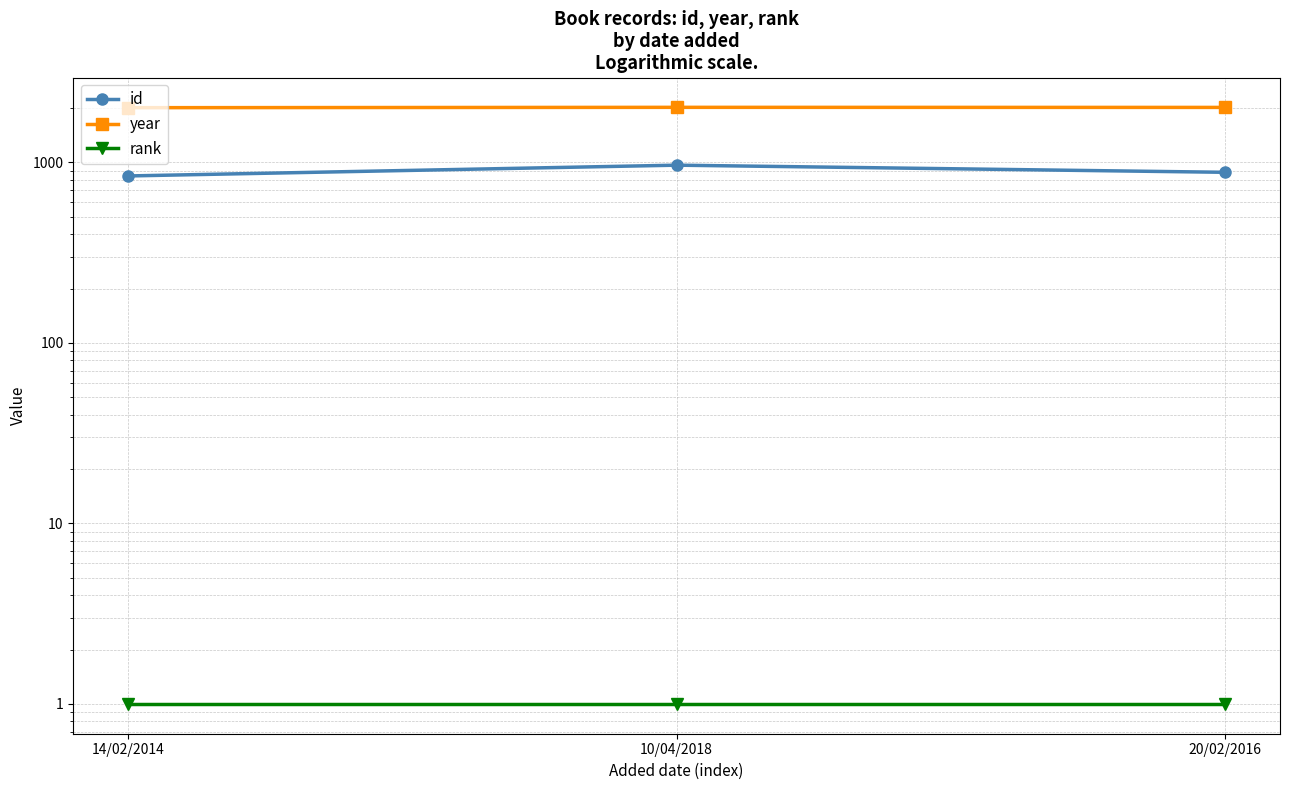

Where does the id series first go above 881?

10/04/2018